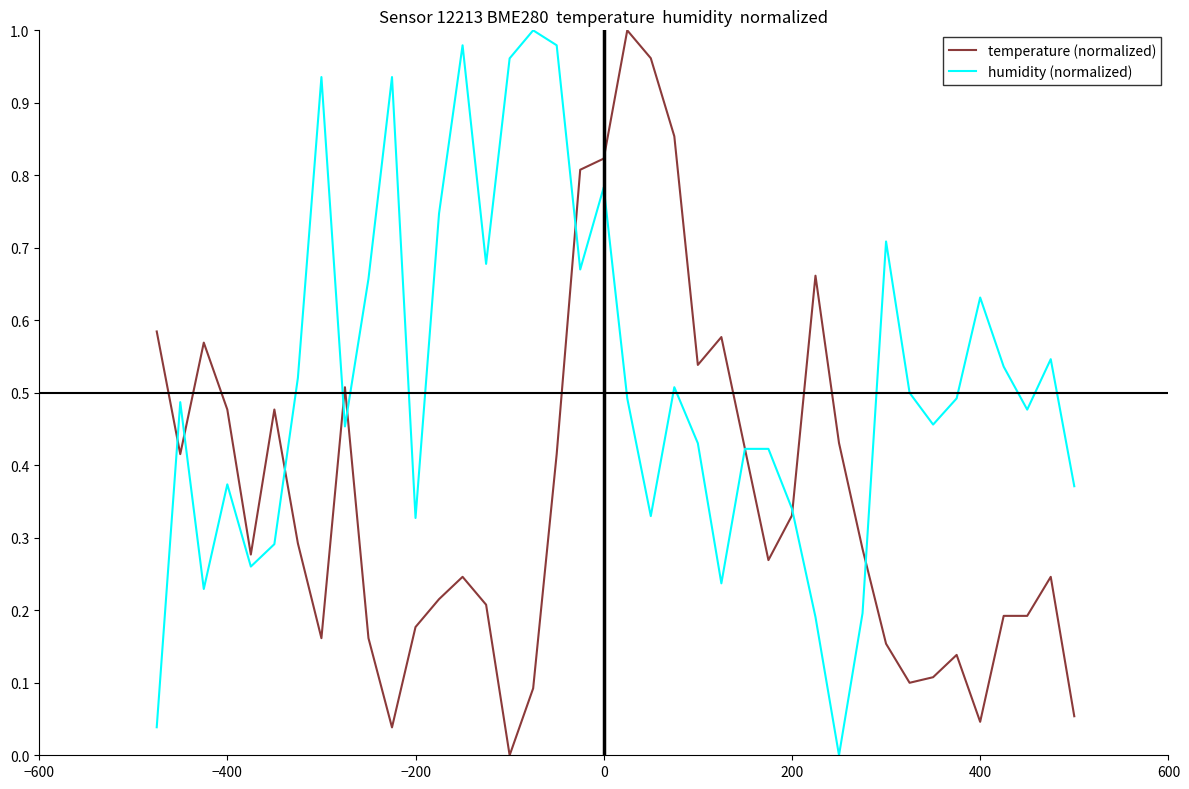

Rank the series by their average value, from lowest to highest.

temperature (normalized), humidity (normalized)